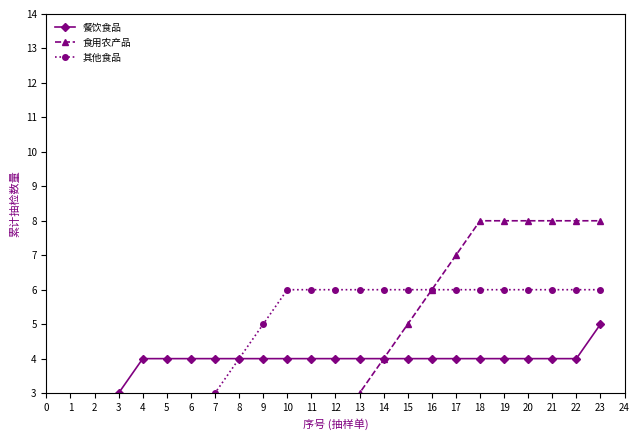

True or false: 其他食品 and 餐饮食品 intersect in this chart.

False